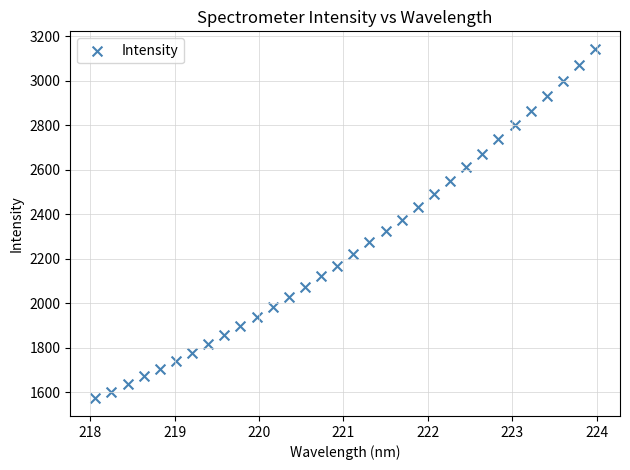

What is the range of X values (max minus min)?

5.9